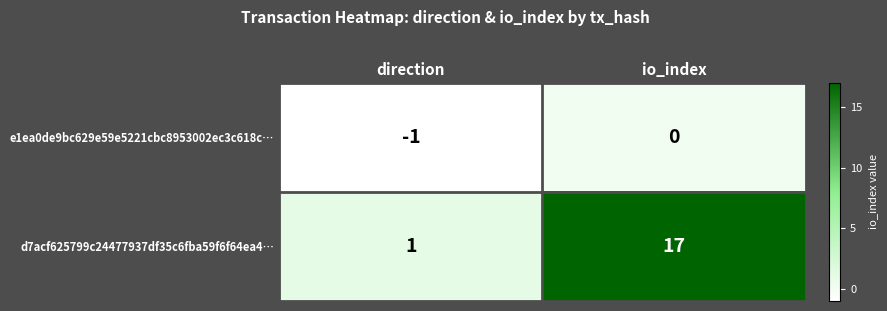

Reading right to left, extract all data points from this chart.

e1ea0de9bc629e59e5221cbc8953002ec3c618c…: 0	-1
d7acf625799c24477937df35c6fba59f6f64ea4…: 17	1